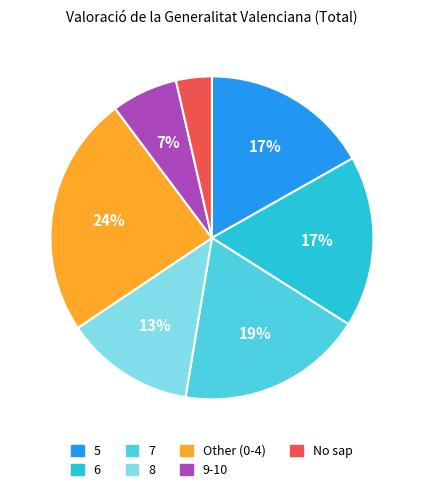

To the nearest percent, what is the average slice percentage?

14%